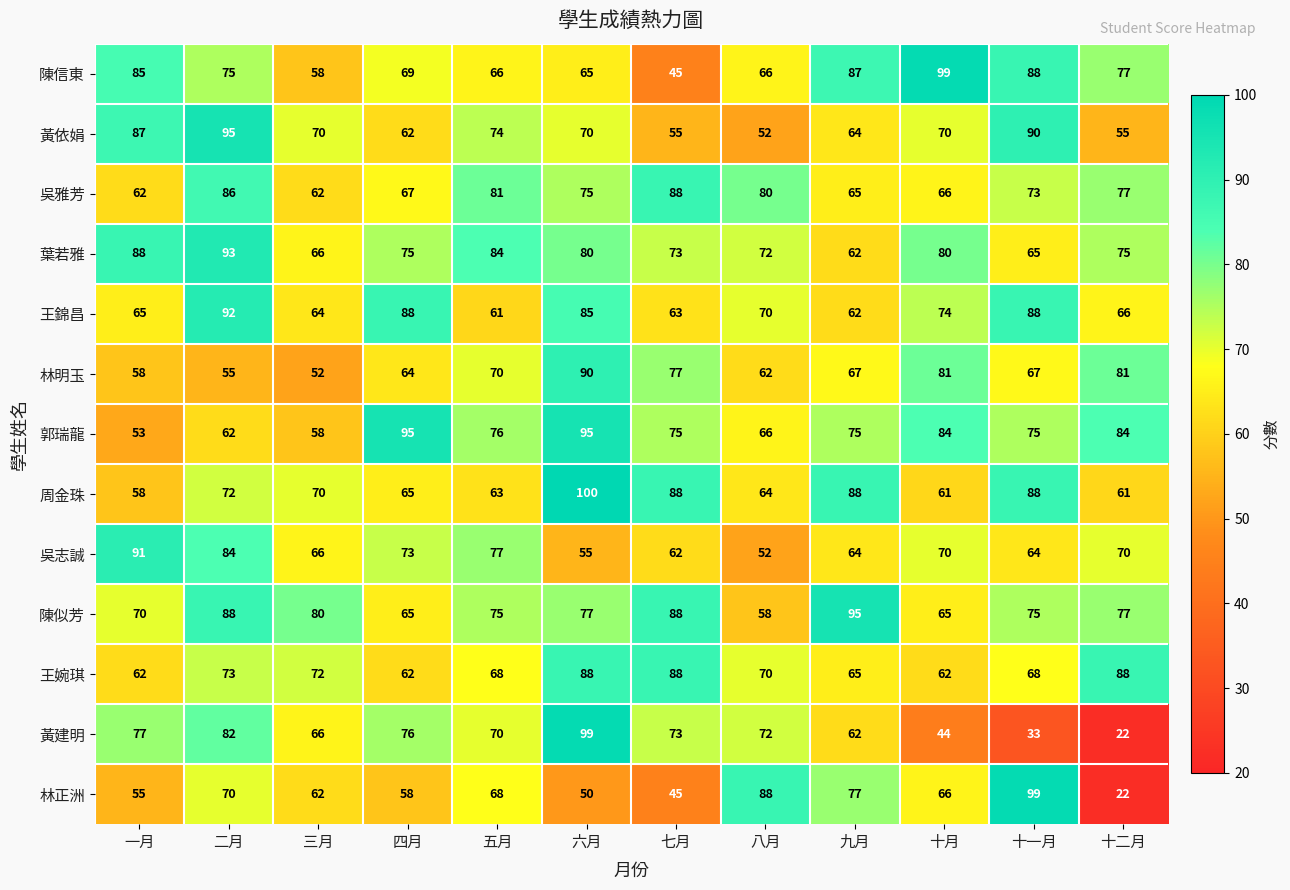

Between 二月 and 五月, which series saw the biggest shift?

王錦昌